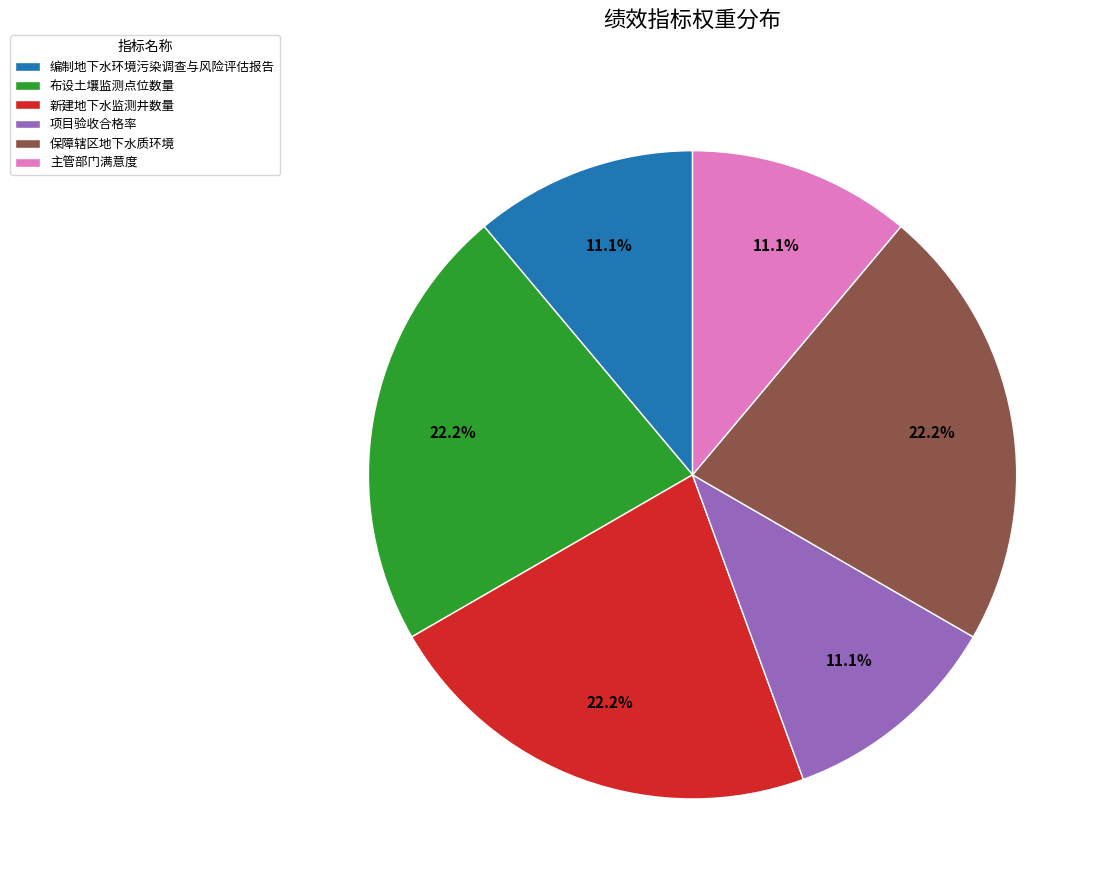

What is the ratio of the value at 新建地下水监测井数量 to the value at 项目验收合格率?

2.0